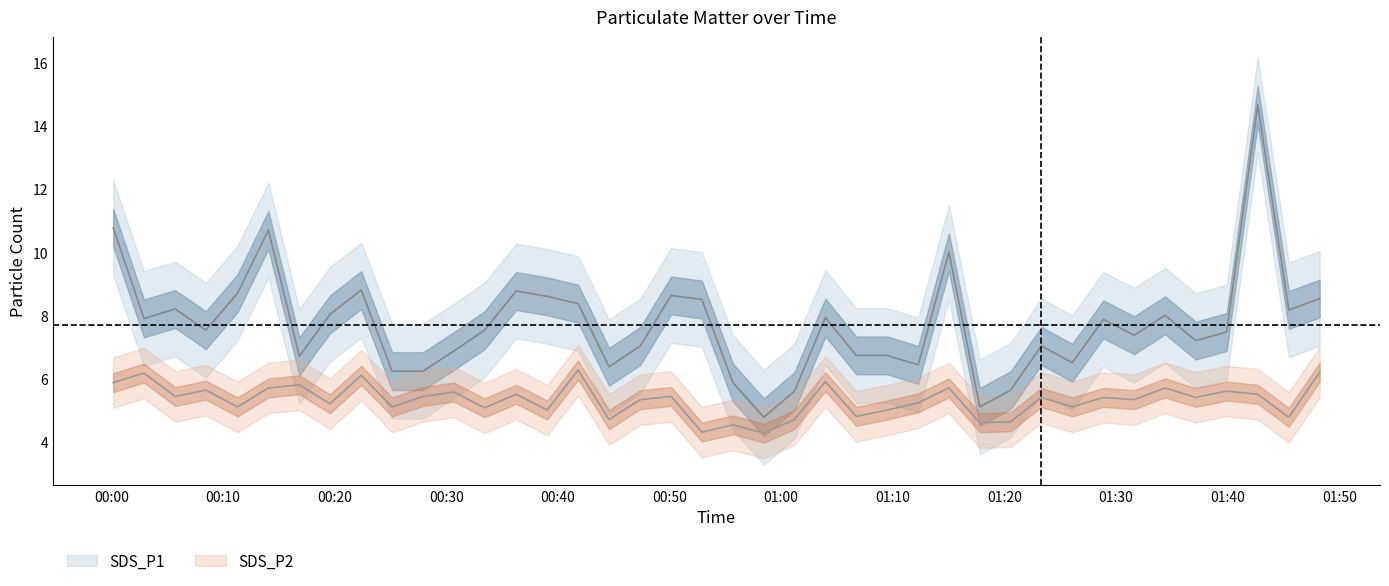

Is it true that SDS_P2 equals 6.5 at 2023/12/29 01:06:44?

False